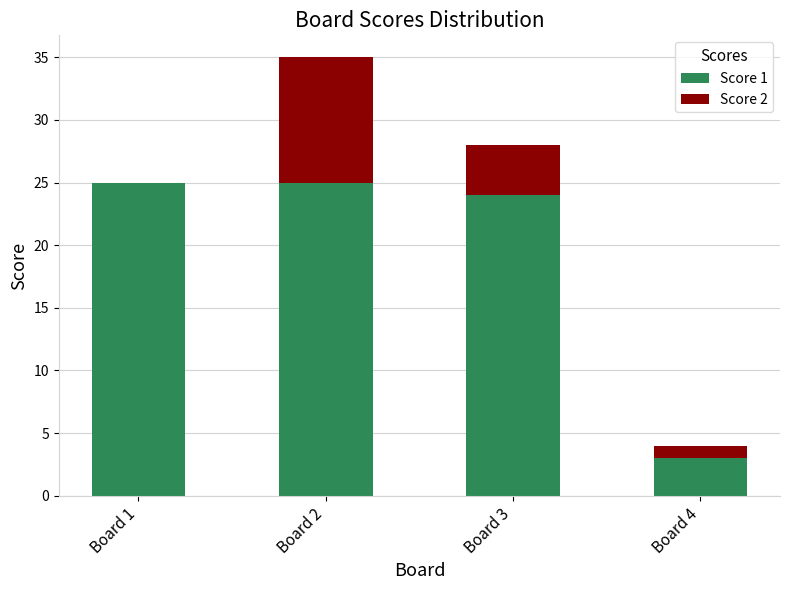

The Score 1 series shows 1 at Board 4. True or false?

False